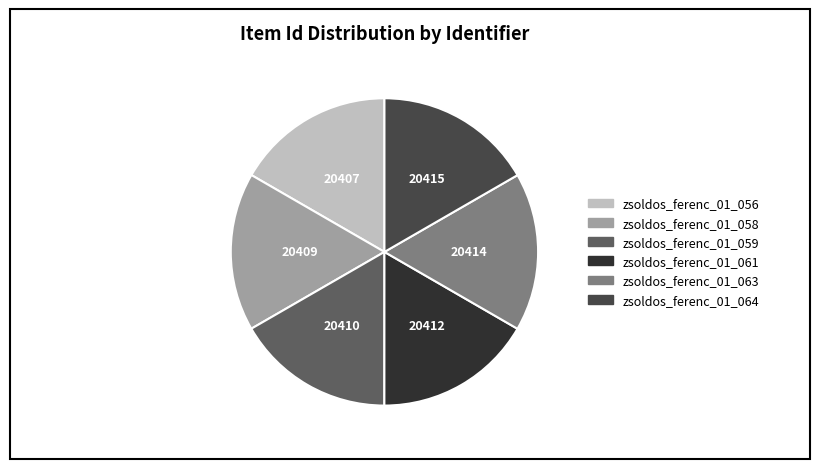

Combined, do zsoldos_ferenc_01_061 and zsoldos_ferenc_01_063 account for over 50%?

No